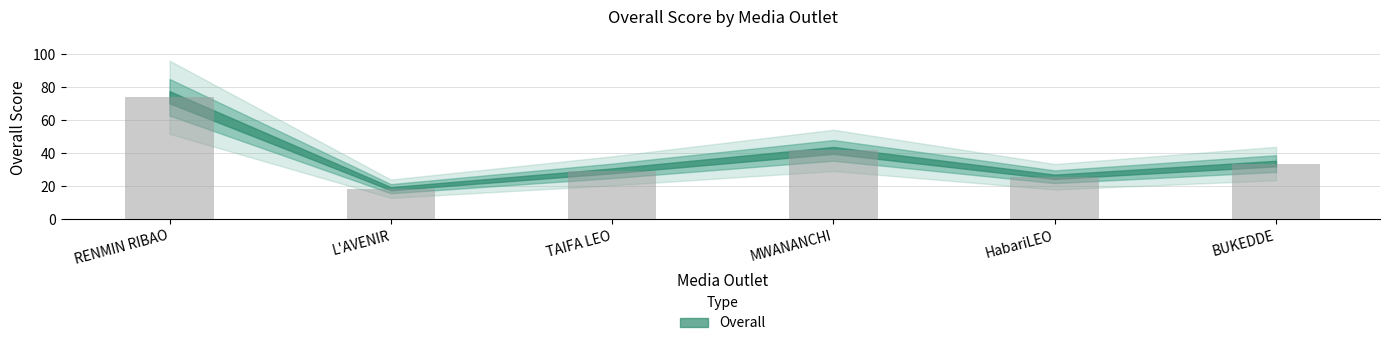

Where does the data first go above 33?

RENMIN RIBAO